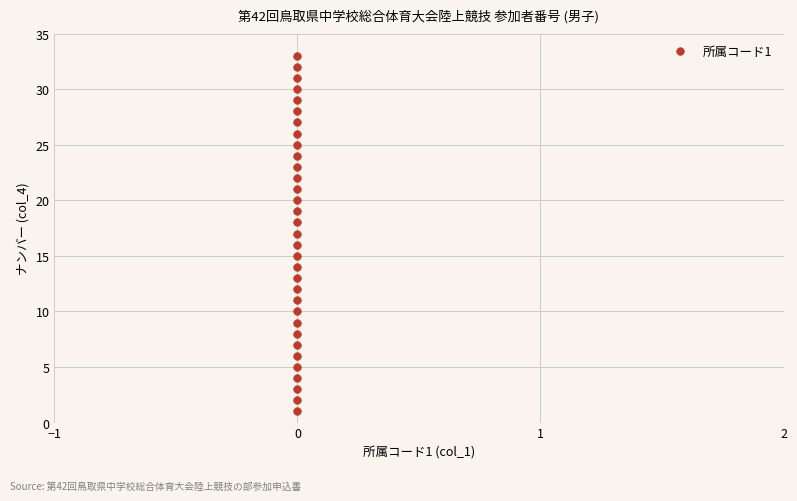

What is the range of Y values (max minus min)?

32